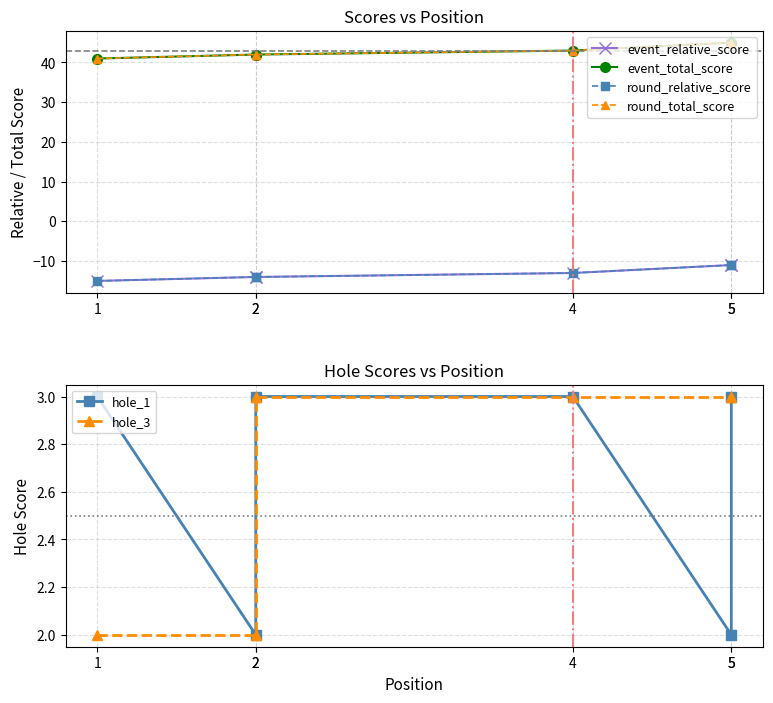

Which series has the largest range (max minus min)?

event_relative_score